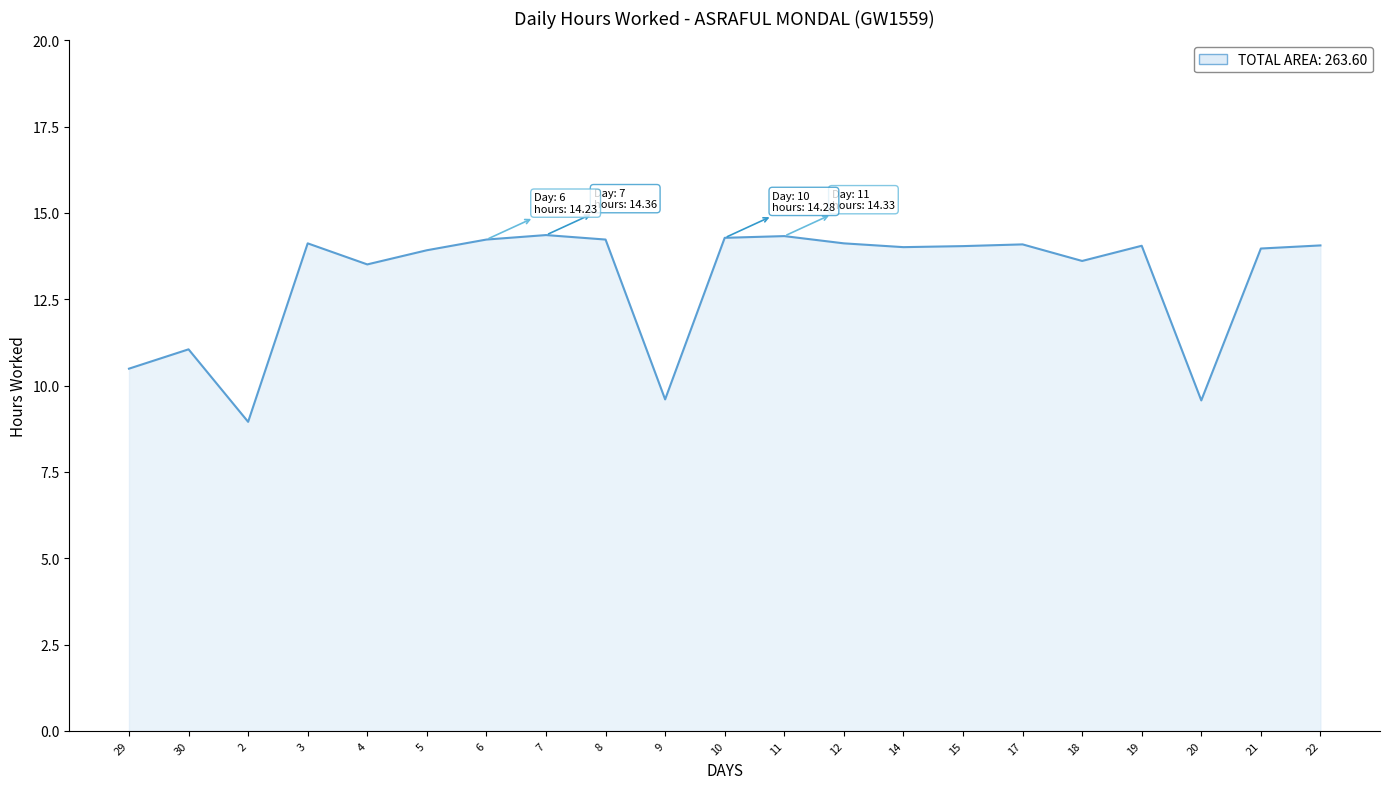

What is the ratio of the value at 3 to the value at 12?

1.0